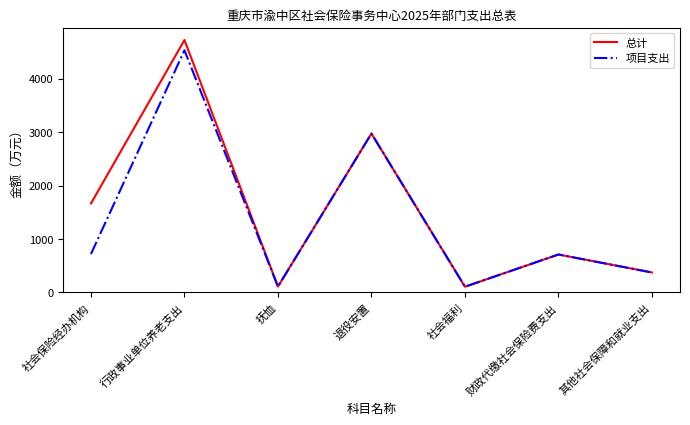

True or false: 项目支出 has more than 1 points higher than both neighbors.

True